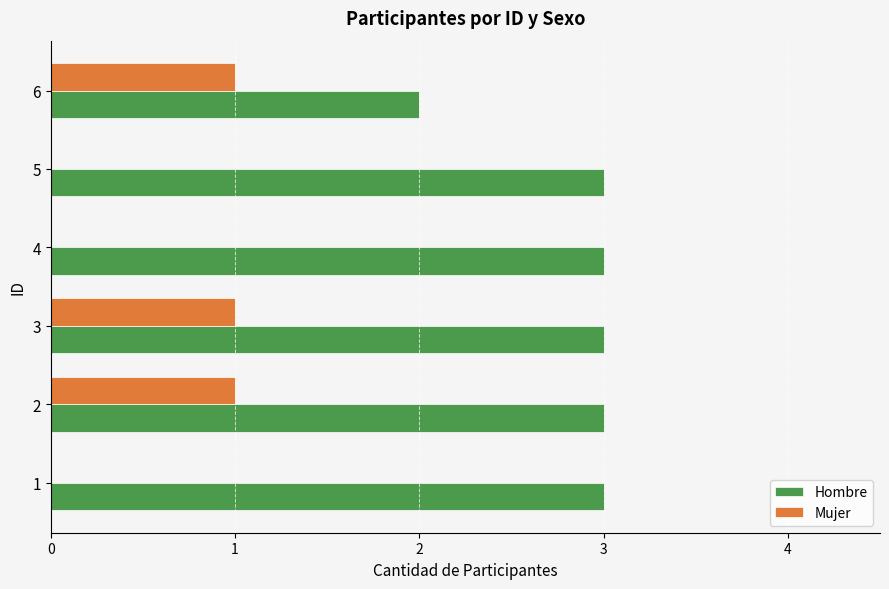

The Hombre series shows 1 at 1. True or false?

False